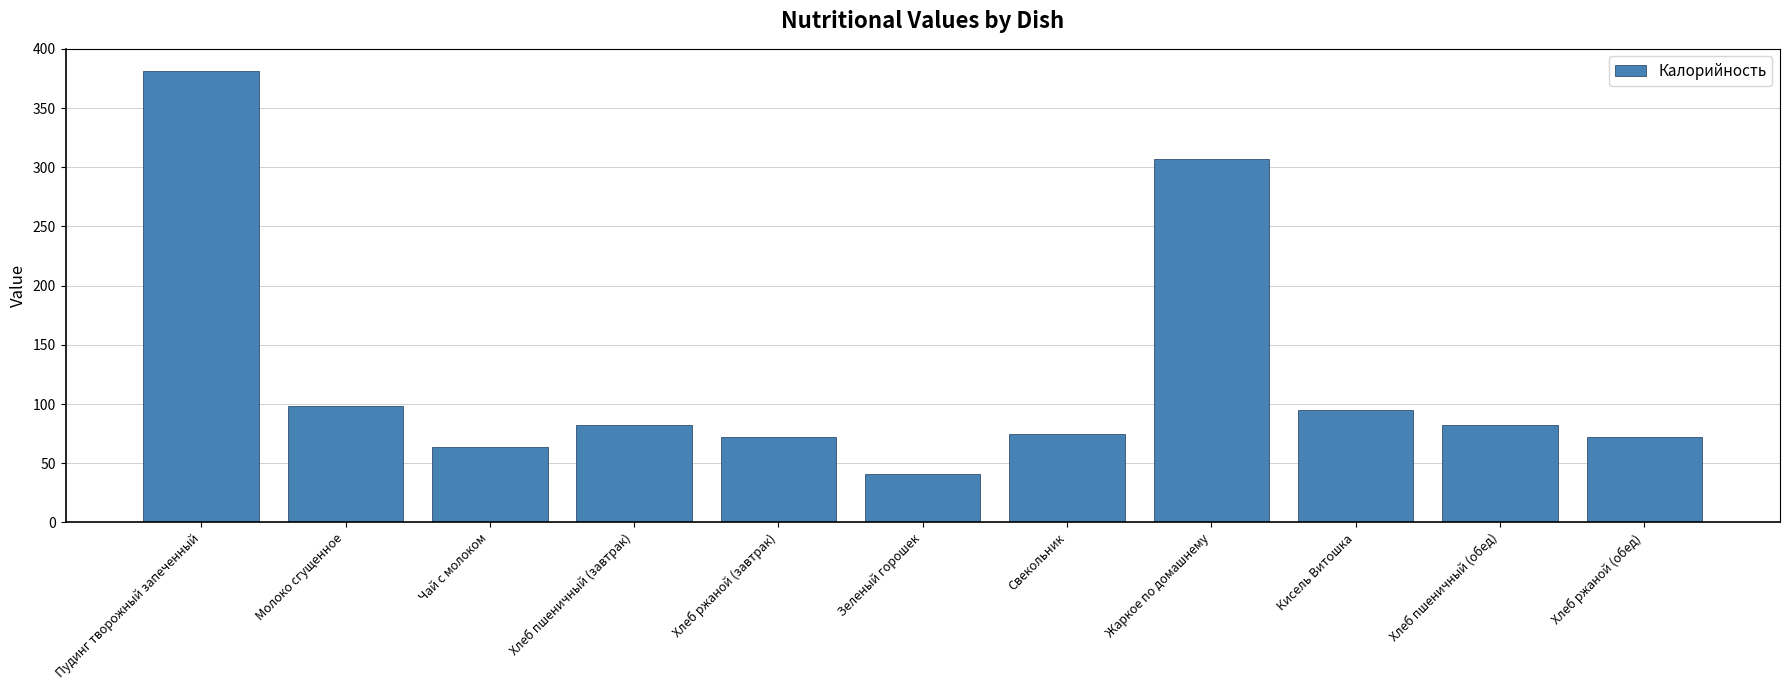

What is the greatest value displayed?

381